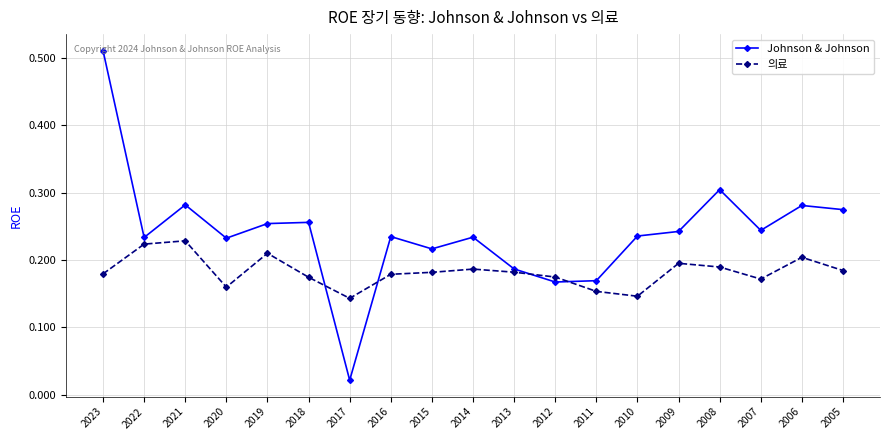

At 2008, list the series in order from largest to smallest.

Johnson & Johnson, 의료